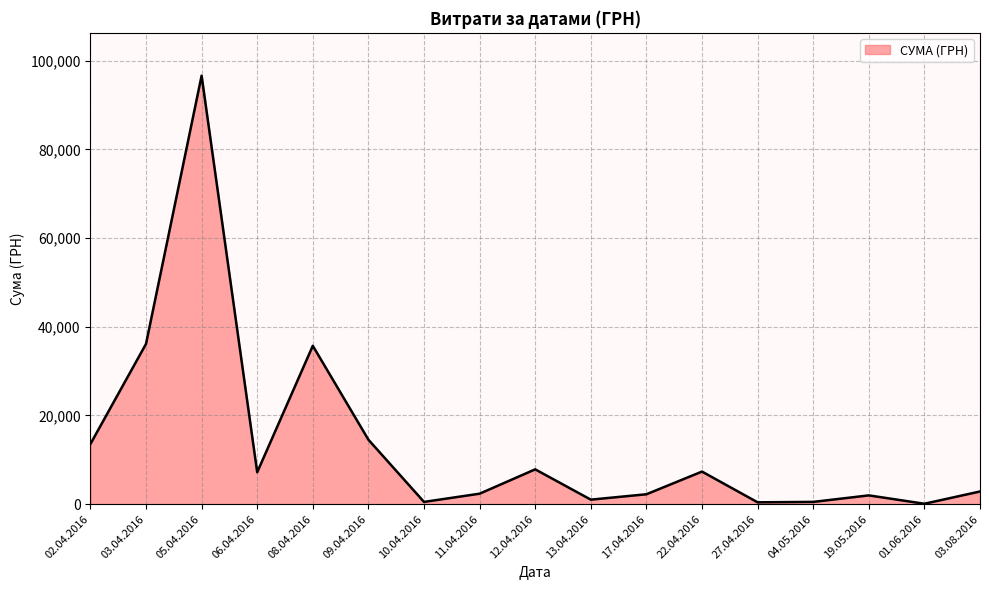

What is the maximum value shown in the chart?

96624.0